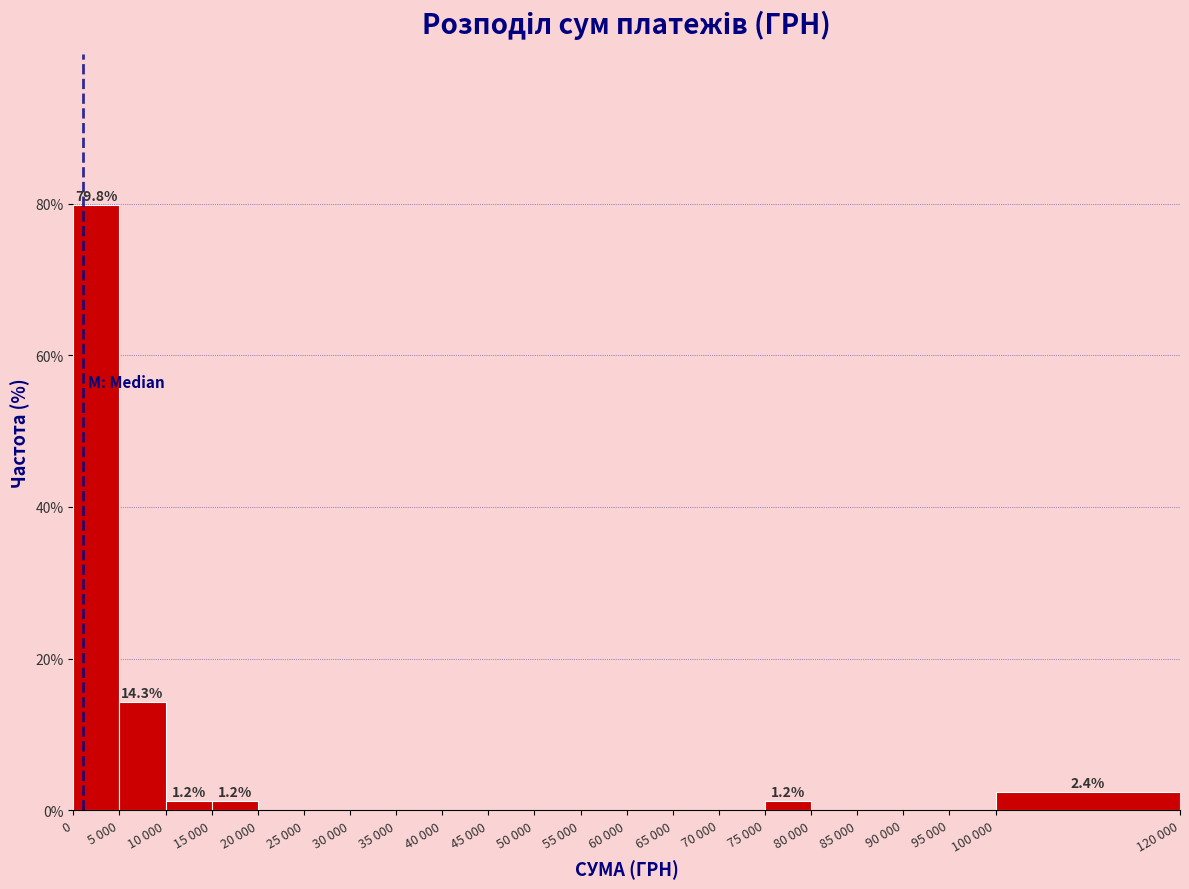

Reading left to right, list all the values displayed in this chart.

0=79.8	5 000=14.3	10 000=1.2	15 000=1.2	20 000=0.0	25 000=0.0	30 000=0.0	35 000=0.0	40 000=0.0	45 000=0.0	50 000=0.0	55 000=0.0	60 000=0.0	65 000=0.0	70 000=0.0	75 000=1.2	80 000=0.0	85 000=0.0	90 000=0.0	95 000=0.0	100 000=2.4